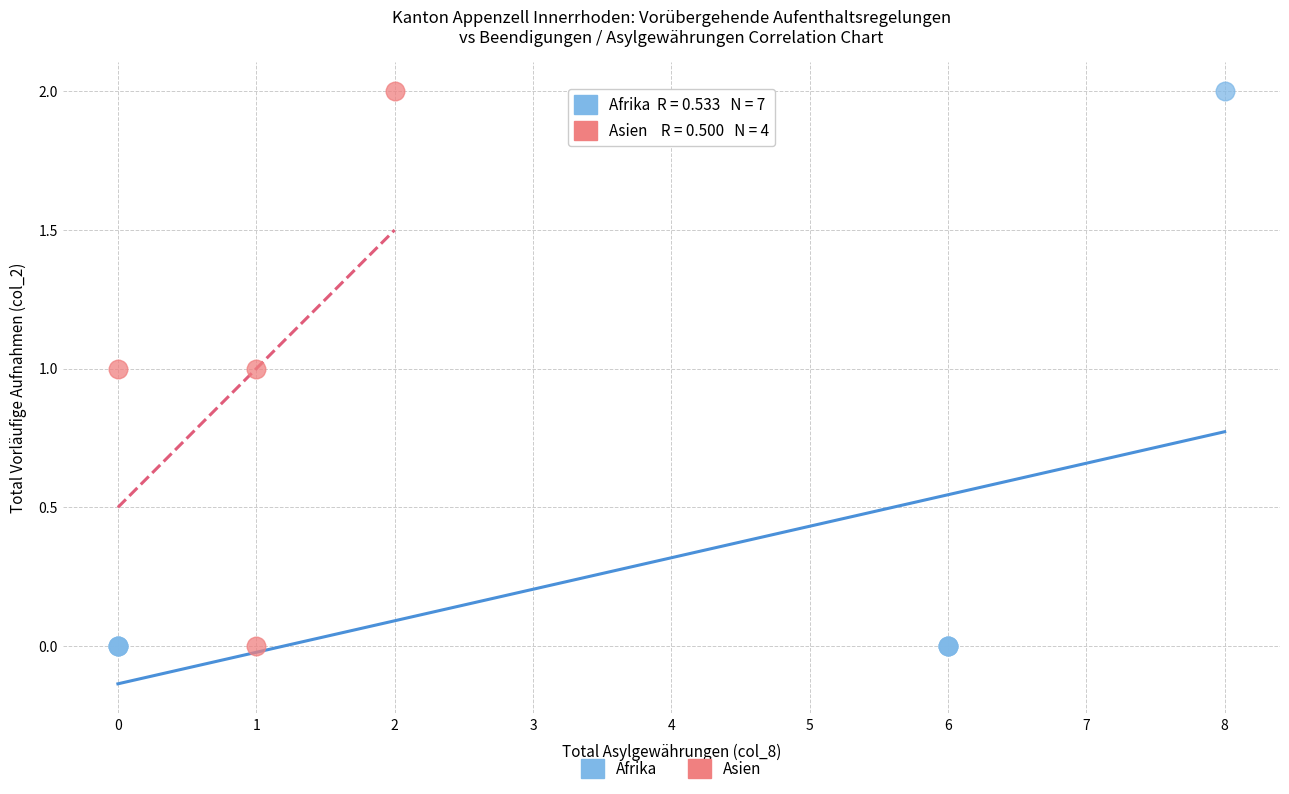

What are all the series names shown in the legend?

Afrika, Asien